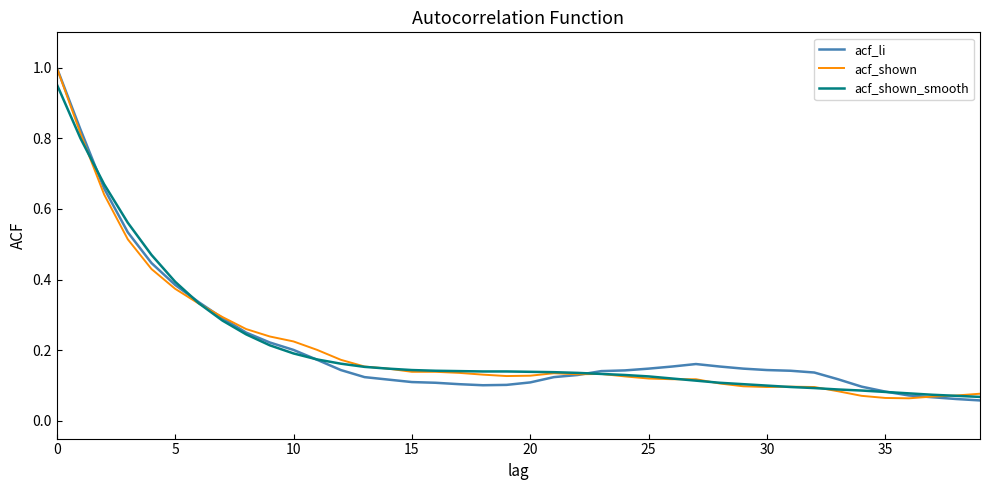

What is the highest value of the acf_li series?

1.0